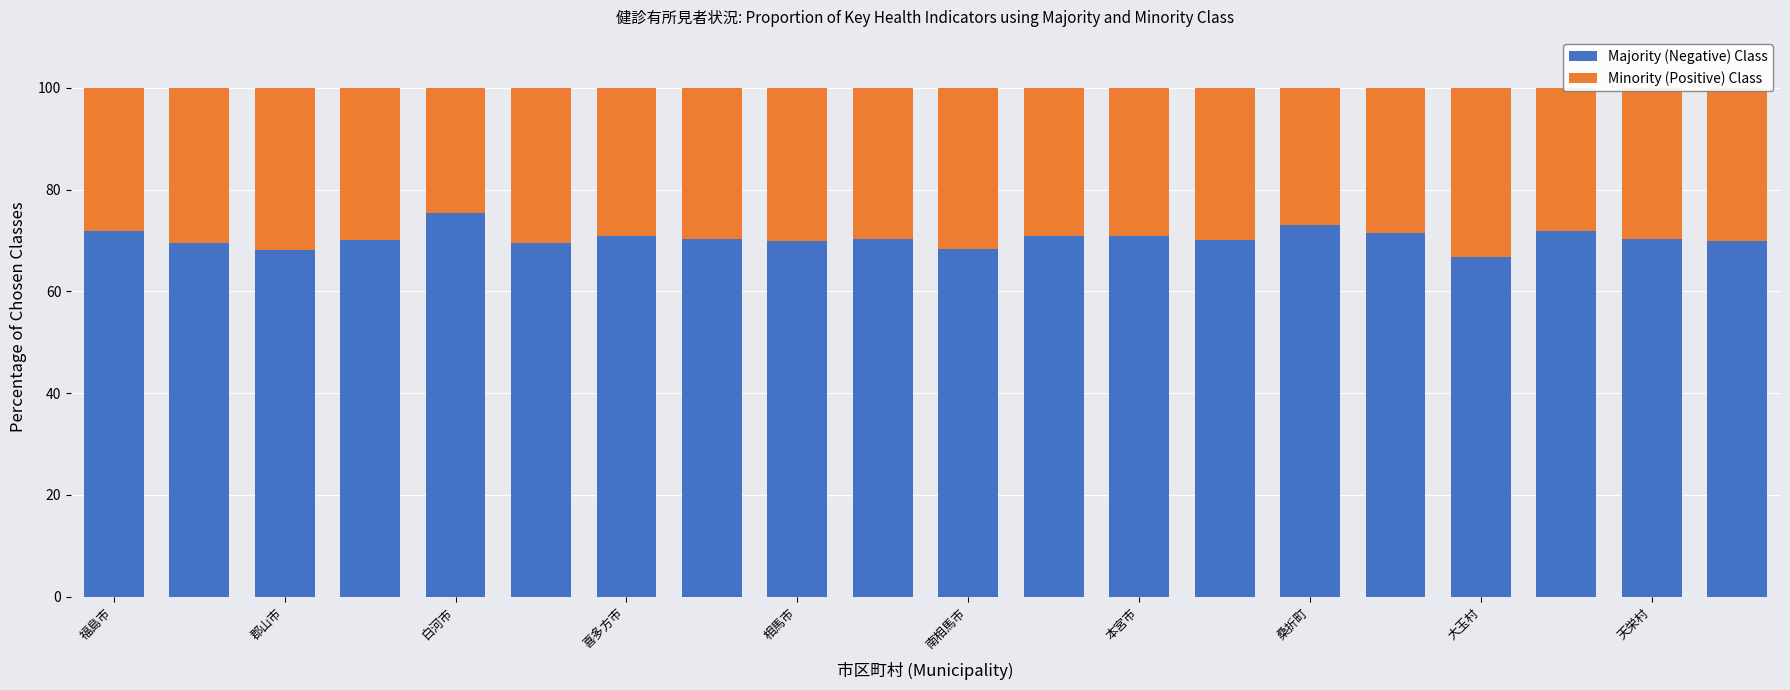

What is the sum of all Majority (Negative) Class values?

1409.3